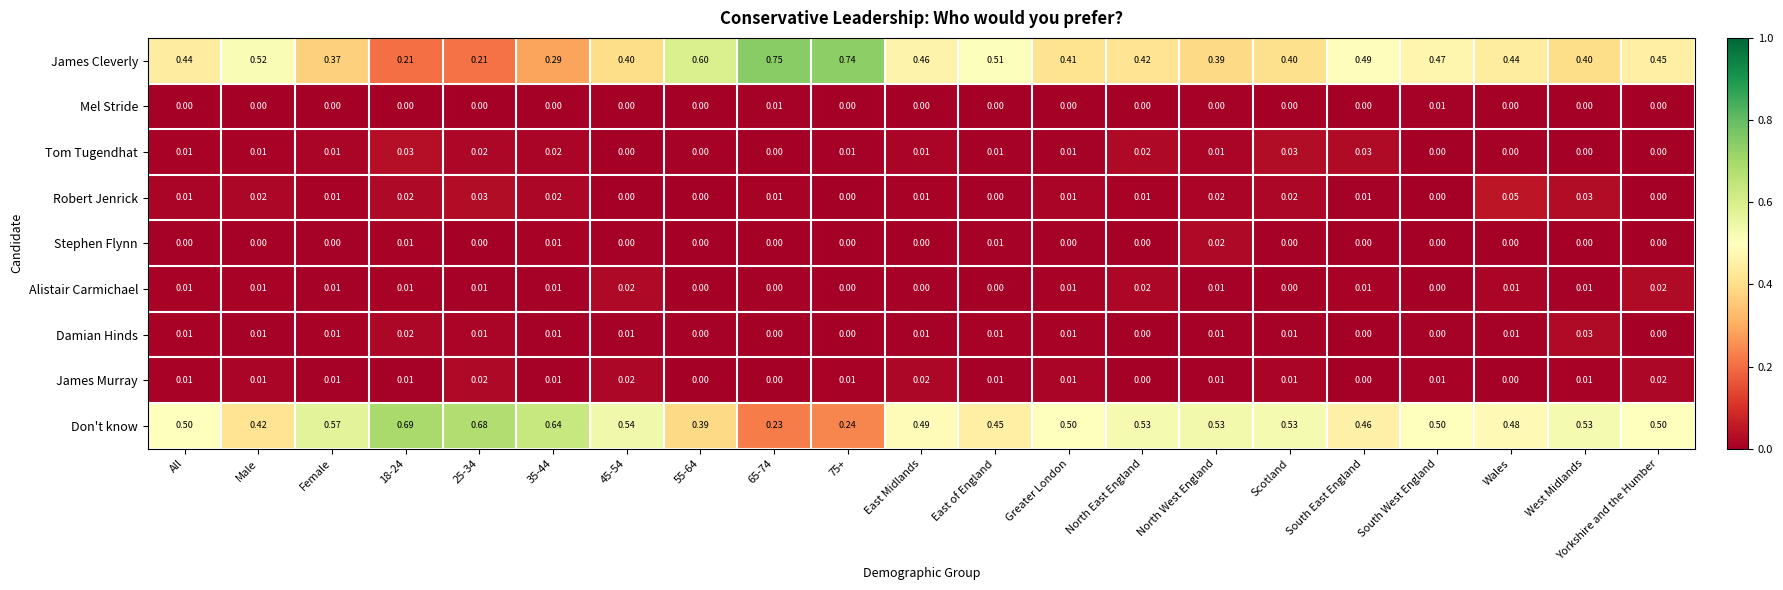

Is the value of James Cleverly at All greater than the value of Don't know at East of England?

No